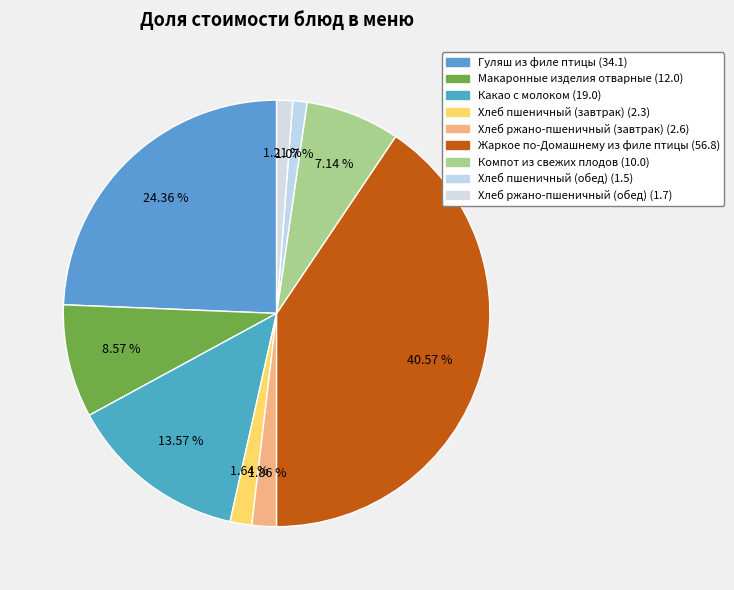

How many segments does this pie chart have?

9